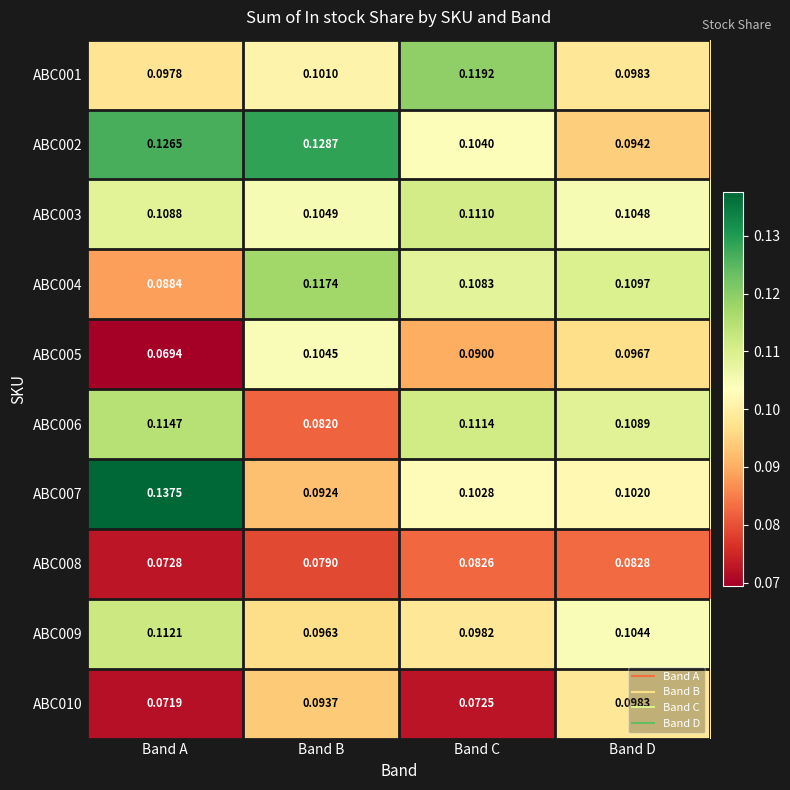

At which label does ABC008 reach its peak?

Band D